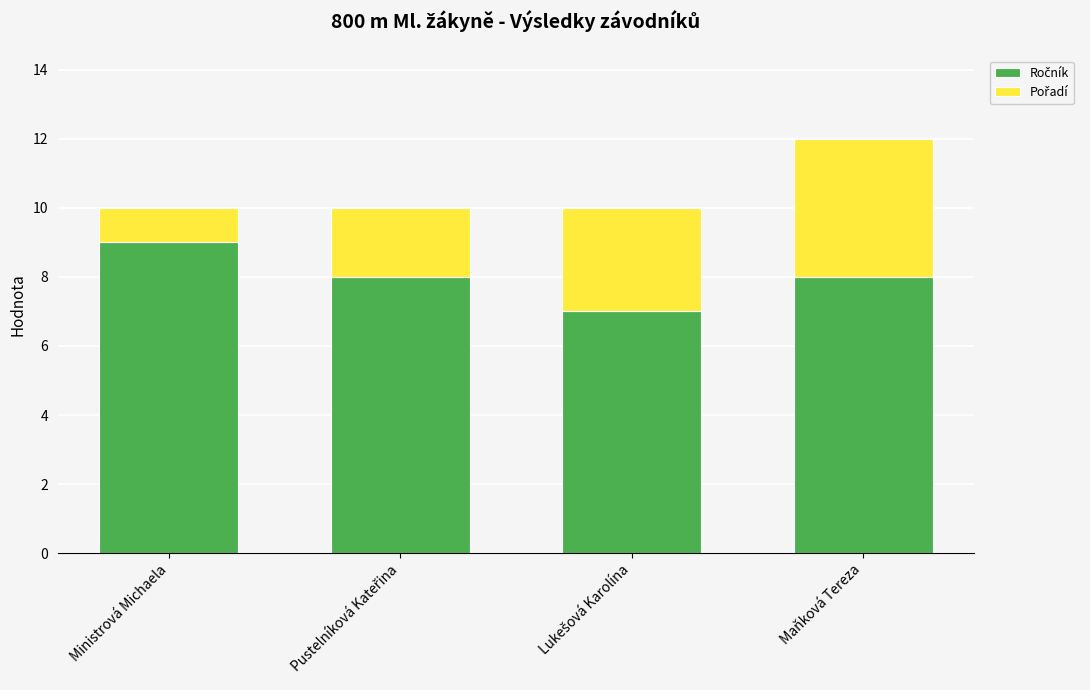

At which category is the sum across all series the highest?

Maňková Tereza